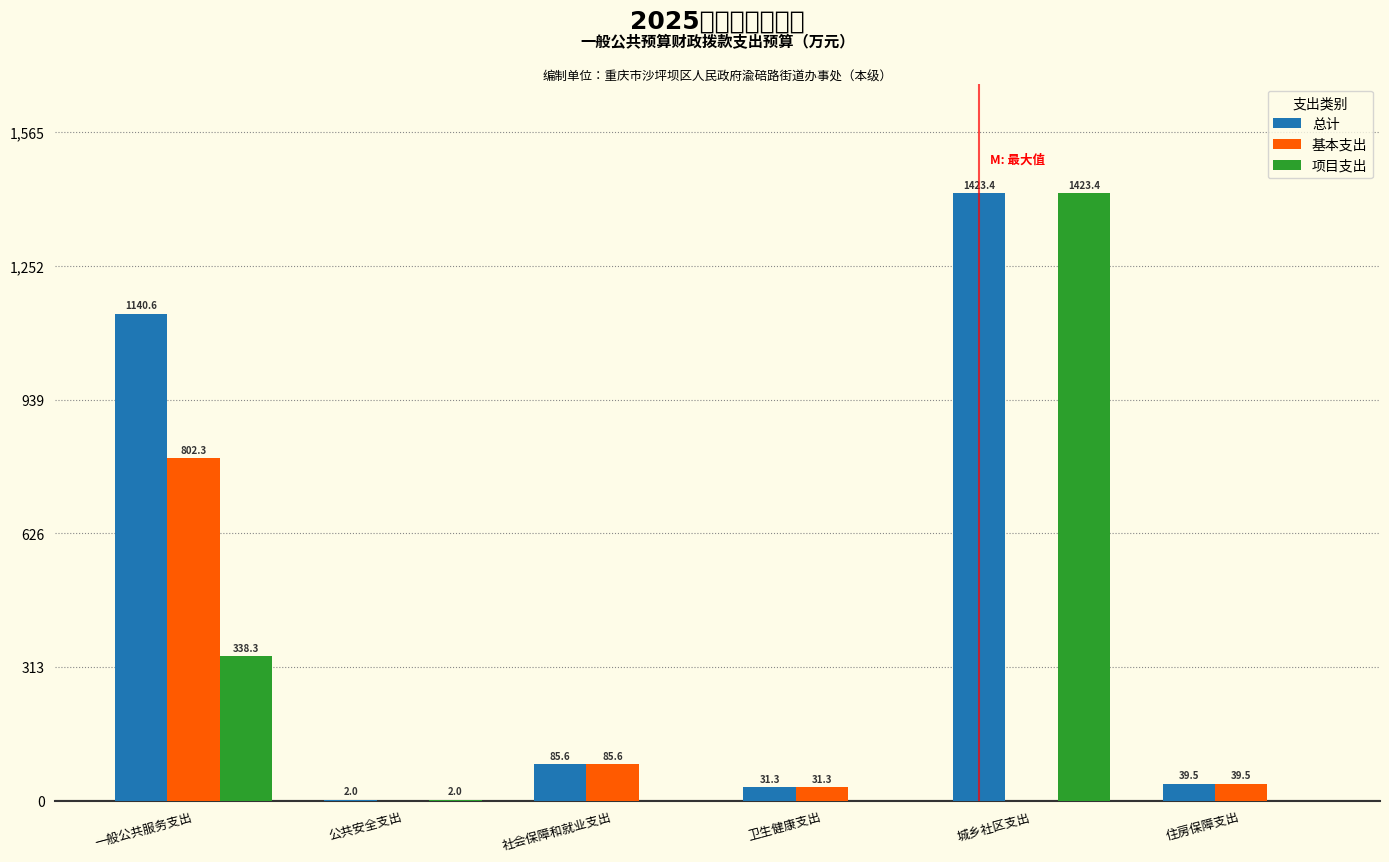

Reading right to left, transcribe all the data shown in this chart.

总计: 住房保障支出=39.5	城乡社区支出=1423.4	卫生健康支出=31.3	社会保障和就业支出=85.6	公共安全支出=2.0	一般公共服务支出=1140.6
基本支出: 住房保障支出=39.5	城乡社区支出=0.0	卫生健康支出=31.3	社会保障和就业支出=85.6	公共安全支出=0.0	一般公共服务支出=802.3
项目支出: 住房保障支出=0.0	城乡社区支出=1423.4	卫生健康支出=0.0	社会保障和就业支出=0.0	公共安全支出=2.0	一般公共服务支出=338.3